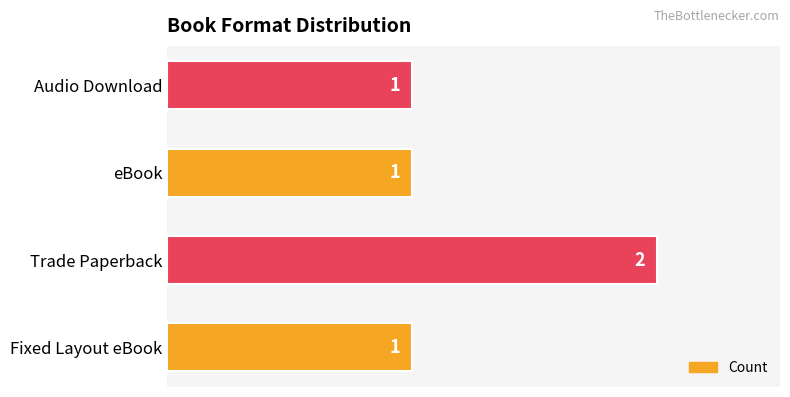

Which has a higher value, eBook or Trade Paperback?

Trade Paperback